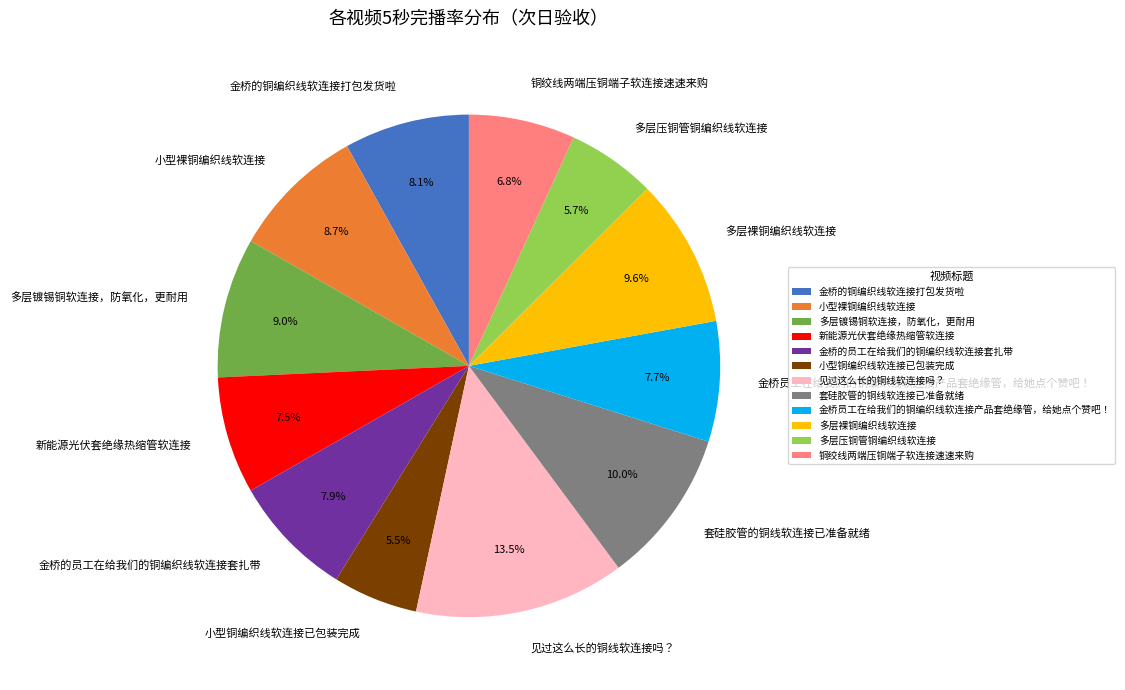

To the nearest percent, what is the average slice percentage?

8%